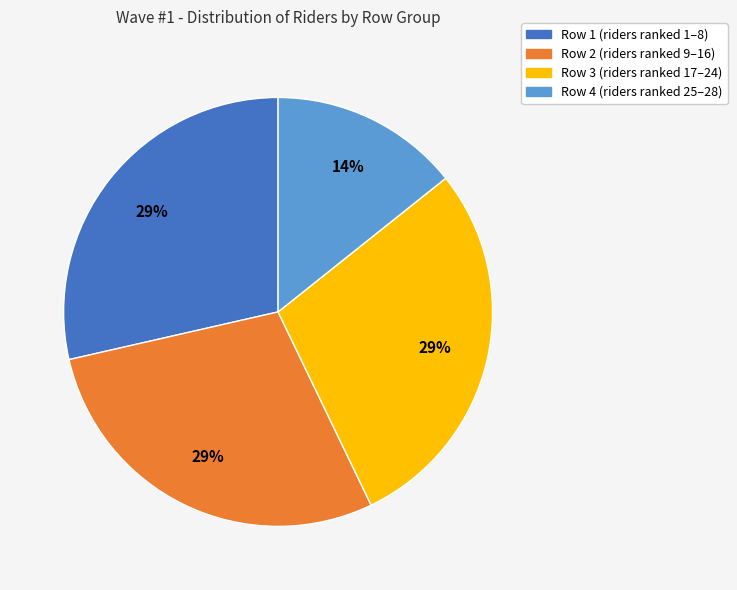

Count the number of slices in the pie.

4